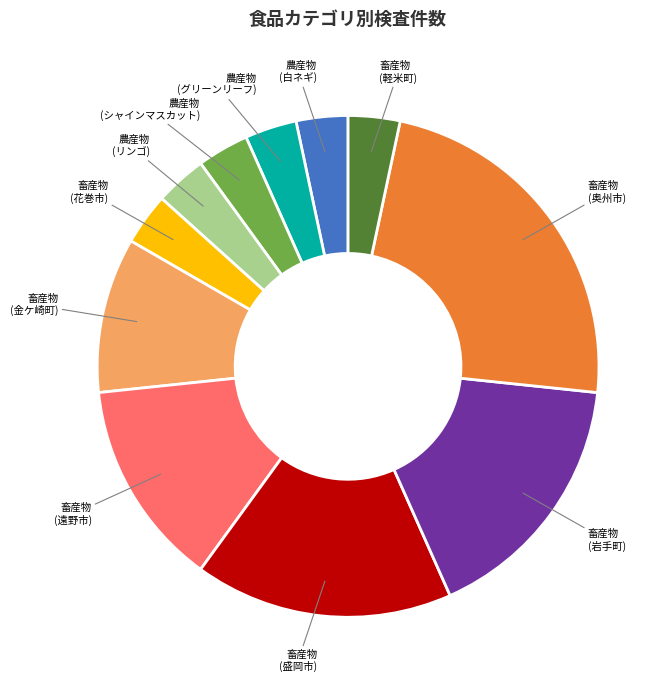

How many slices are in this pie chart?

11